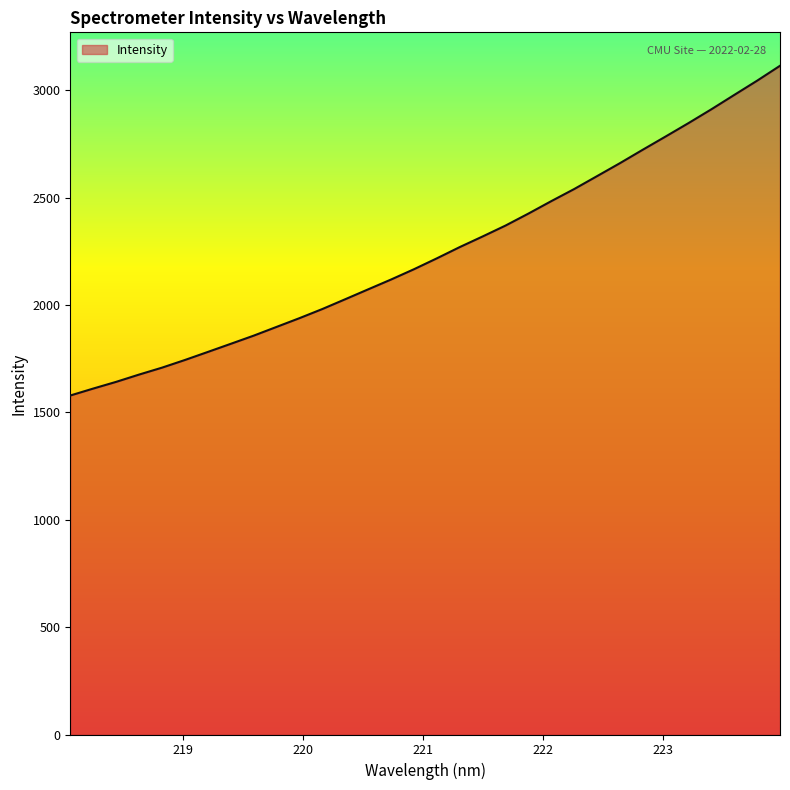

Count the number of values greater than 2217.

16